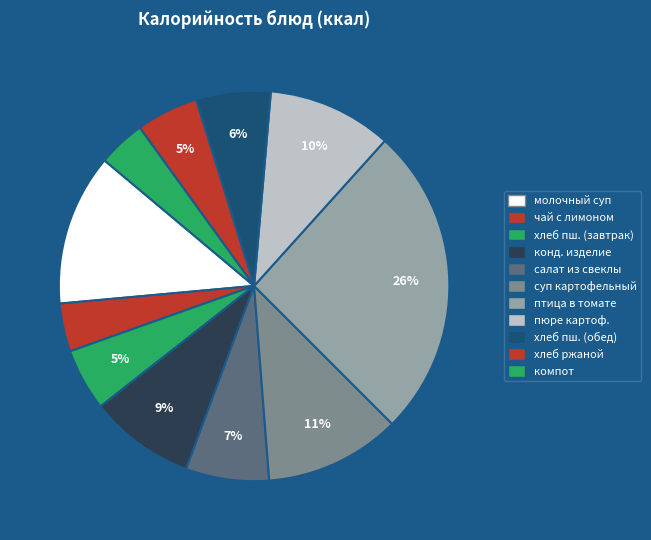

What is the largest slice in the pie chart?

птица отварная в томатном соусе